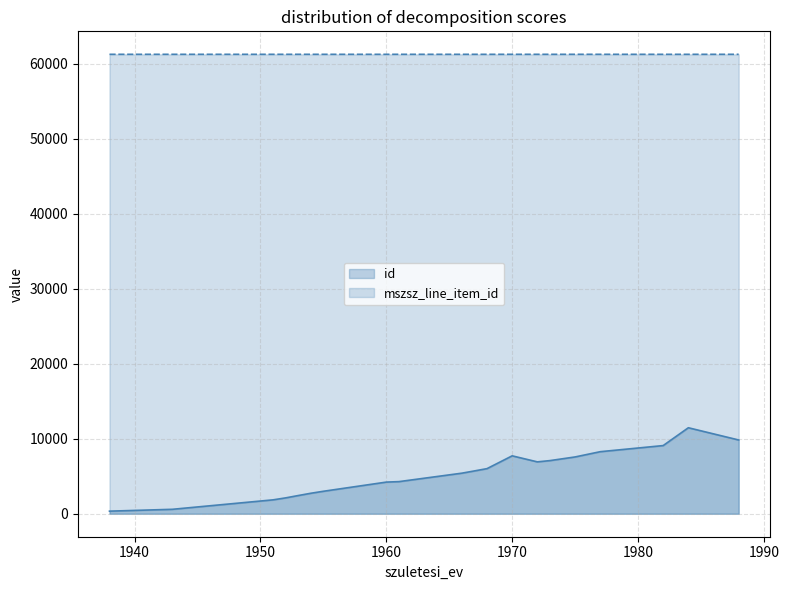

What is the label of the 15th point from the right?

1938